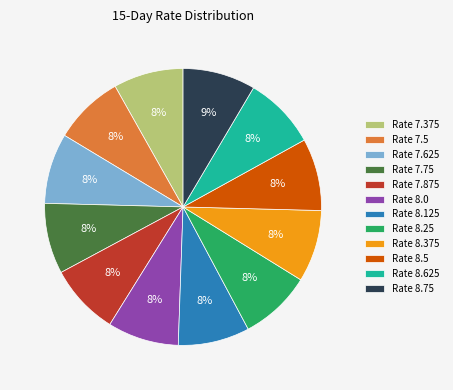

Does Rate 8.25 represent more than half of the total?

No